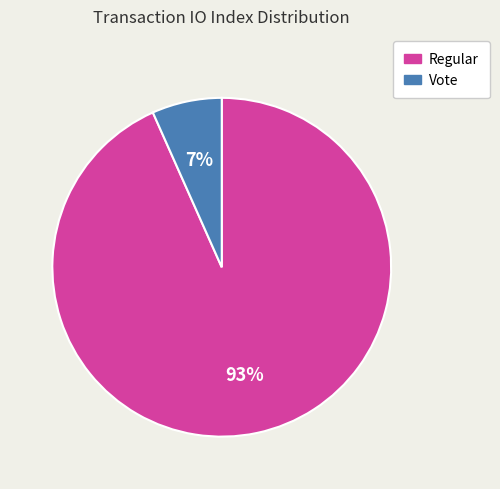

Which has a higher value, Regular or Vote?

Regular